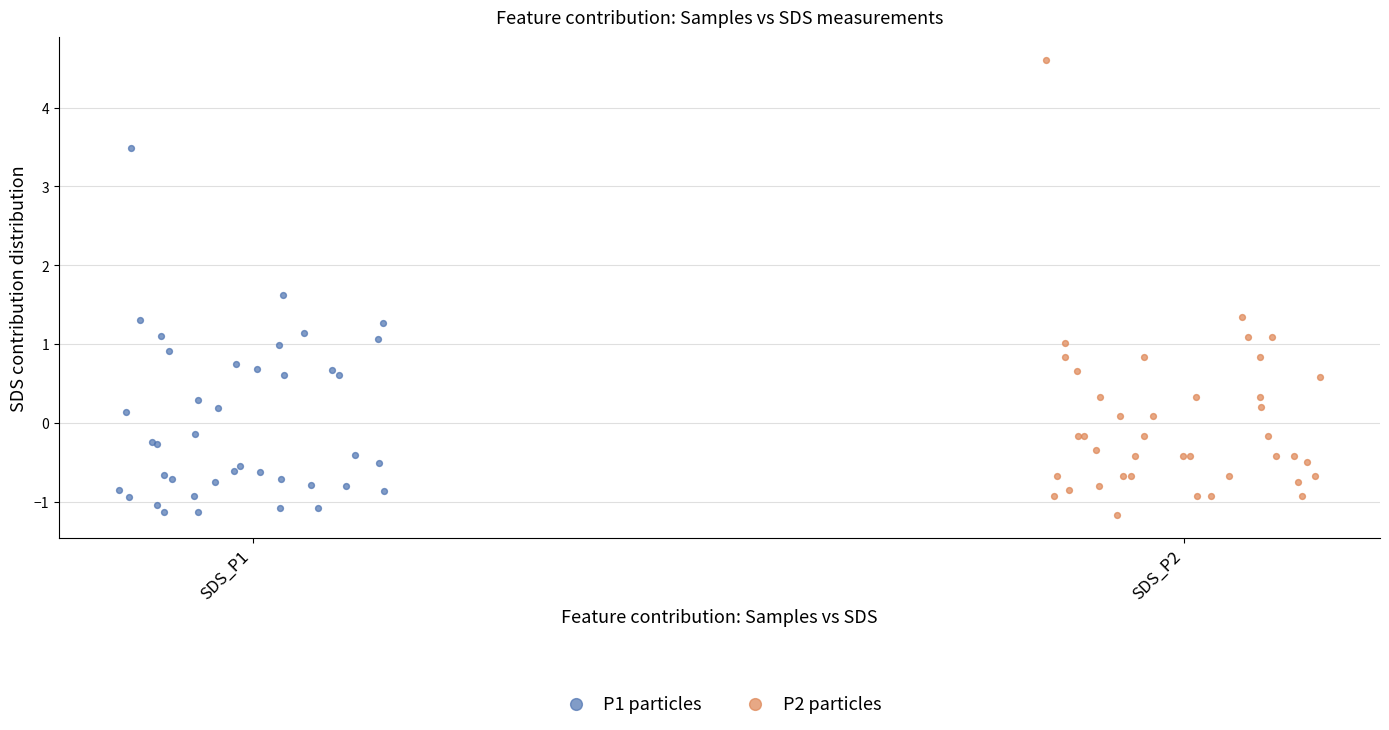

Which series contains the highest Y value?

P2 particles